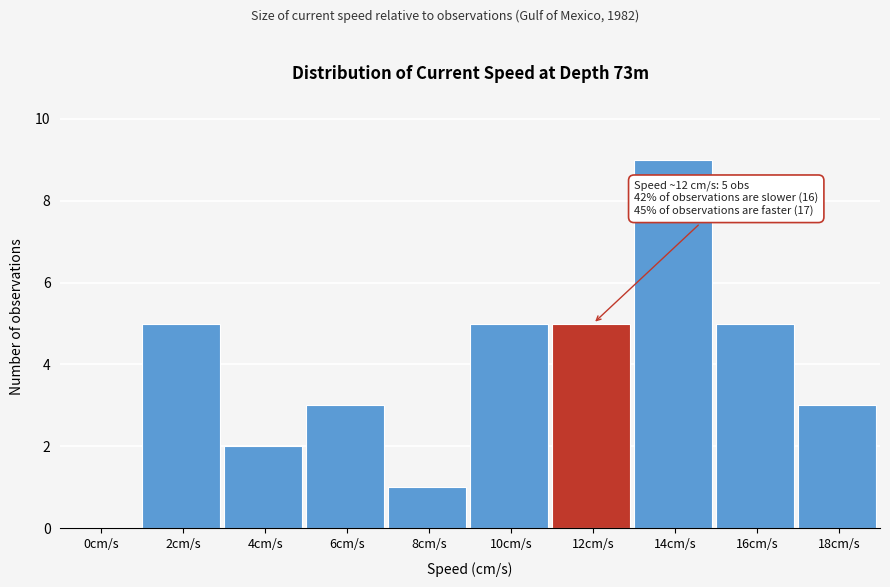

Reading left to right, extract all data points from this chart.

0cm/s=0	2cm/s=5	4cm/s=2	6cm/s=3	8cm/s=1	10cm/s=5	12cm/s=5	14cm/s=9	16cm/s=5	18cm/s=3